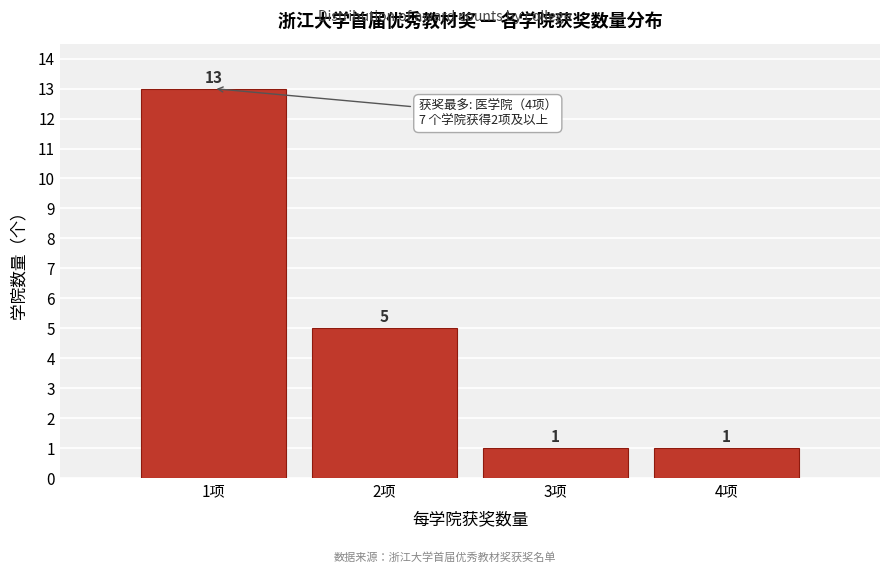

Reading left to right, transcribe this chart: for each bar, give the range it covers on the x-axis and its height.

0.5 to 1.5: 13
1.5 to 2.5: 5
2.5 to 3.5: 1
3.5 to 4.5: 1